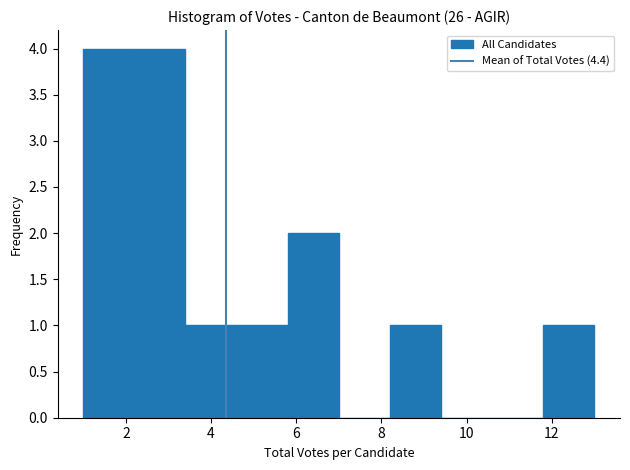

Reading left to right, transcribe this chart: for each bar, give the range it covers on the x-axis and its height. The values are not printed on the chart, so give them approximately, as read against the axis.

1.0 to 2.2: 4
2.2 to 3.4: 4
3.4 to 4.6: 1
4.6 to 5.8: 1
5.8 to 7.0: 2
7.0 to 8.2: 0
8.2 to 9.4: 1
9.4 to 10.6: 0
10.6 to 11.8: 0
11.8 to 13.0: 1